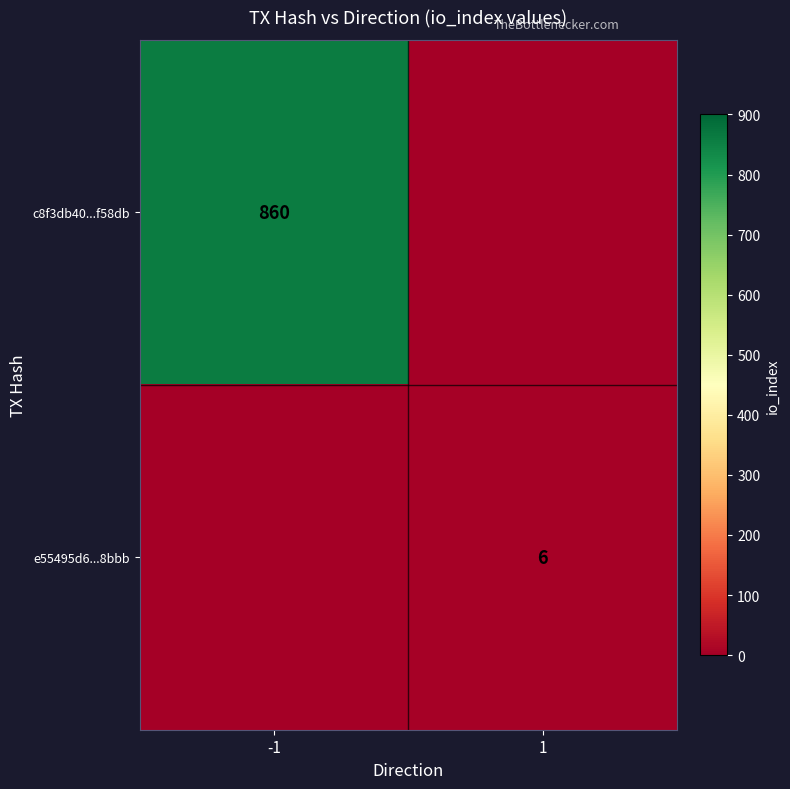

True or false: c8f3db40...f58db has a value of 860 at -1.

True